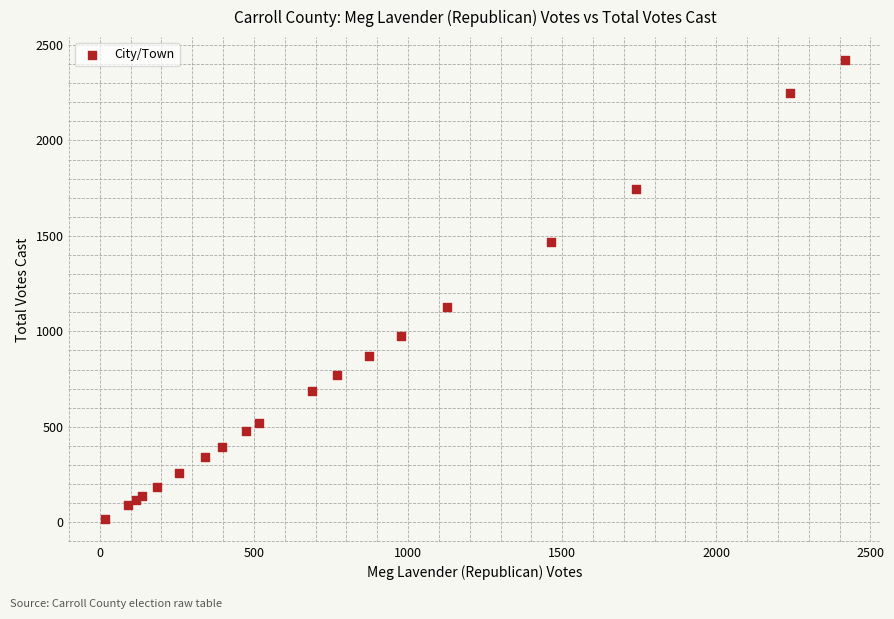

What Y value in the scatter plot is closest to 1219?

1127